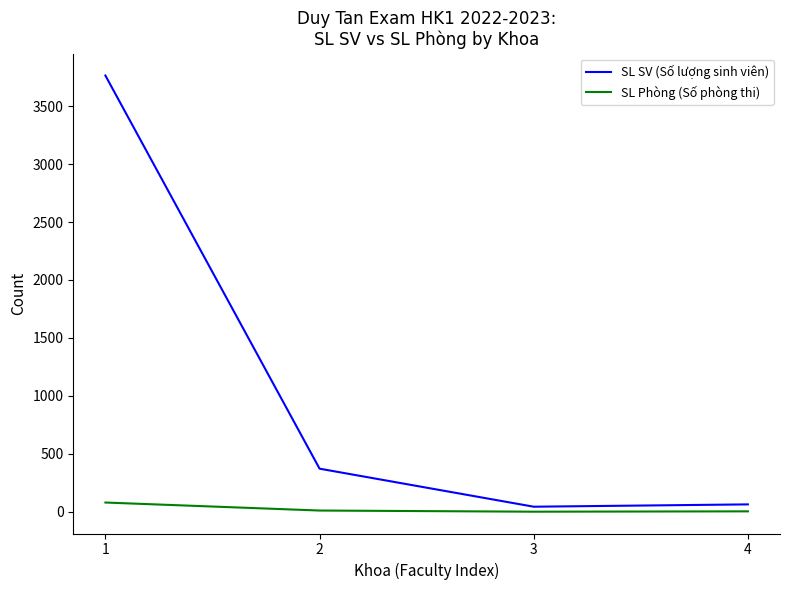

Is it true that SL SV (Số lượng sinh viên) equals 65 at 4?

True